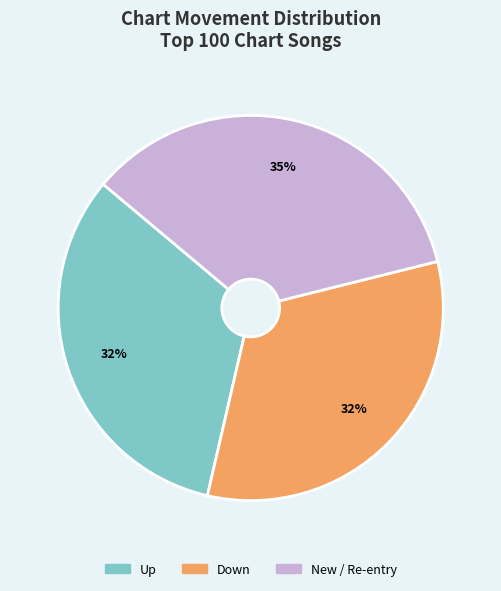

To the nearest percent, what is the combined percentage of Up and Down?

65%